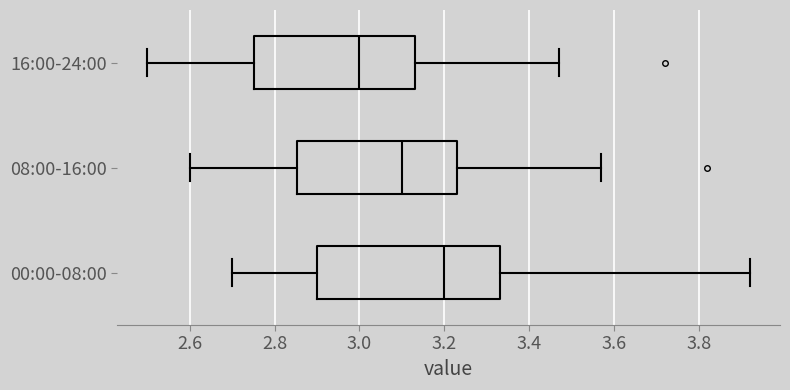

Reading bottom to top, transcribe this box plot: for each box, give where its median line is, the range the box spans, and where its two whiskers end, as read against the x-axis. The values are not printed on the chart, so give them approximately, as read against the axis.

00:00-08:00: median 3.20, box 2.90 to 3.34, whiskers 2.70 to 3.92
08:00-16:00: median 3.10, box 2.86 to 3.24, whiskers 2.60 to 3.58
16:00-24:00: median 3.00, box 2.76 to 3.14, whiskers 2.50 to 3.48